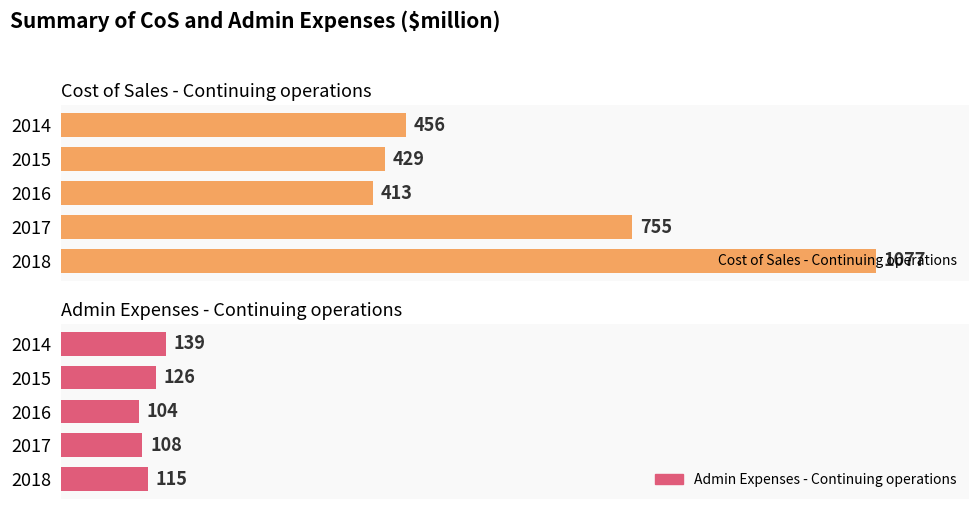

Is the value of Cost of Sales - Continuing operations at 2015 greater than the value of Admin Expenses - Continuing operations at 2016?

Yes